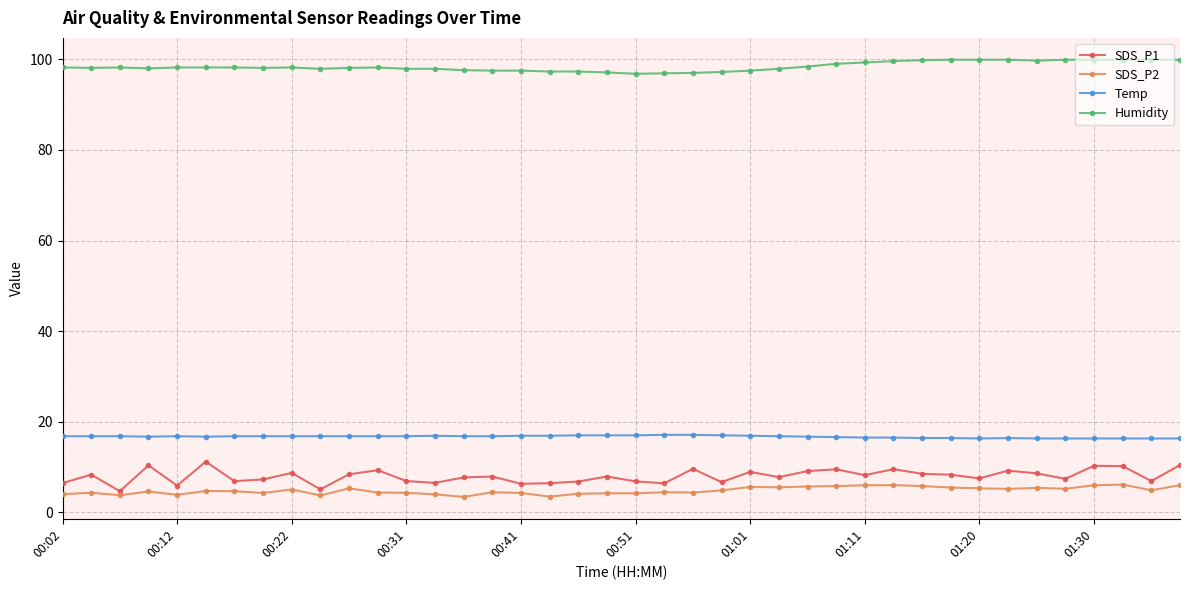

True or false: Humidity has more than 0 interior local peaks.

True